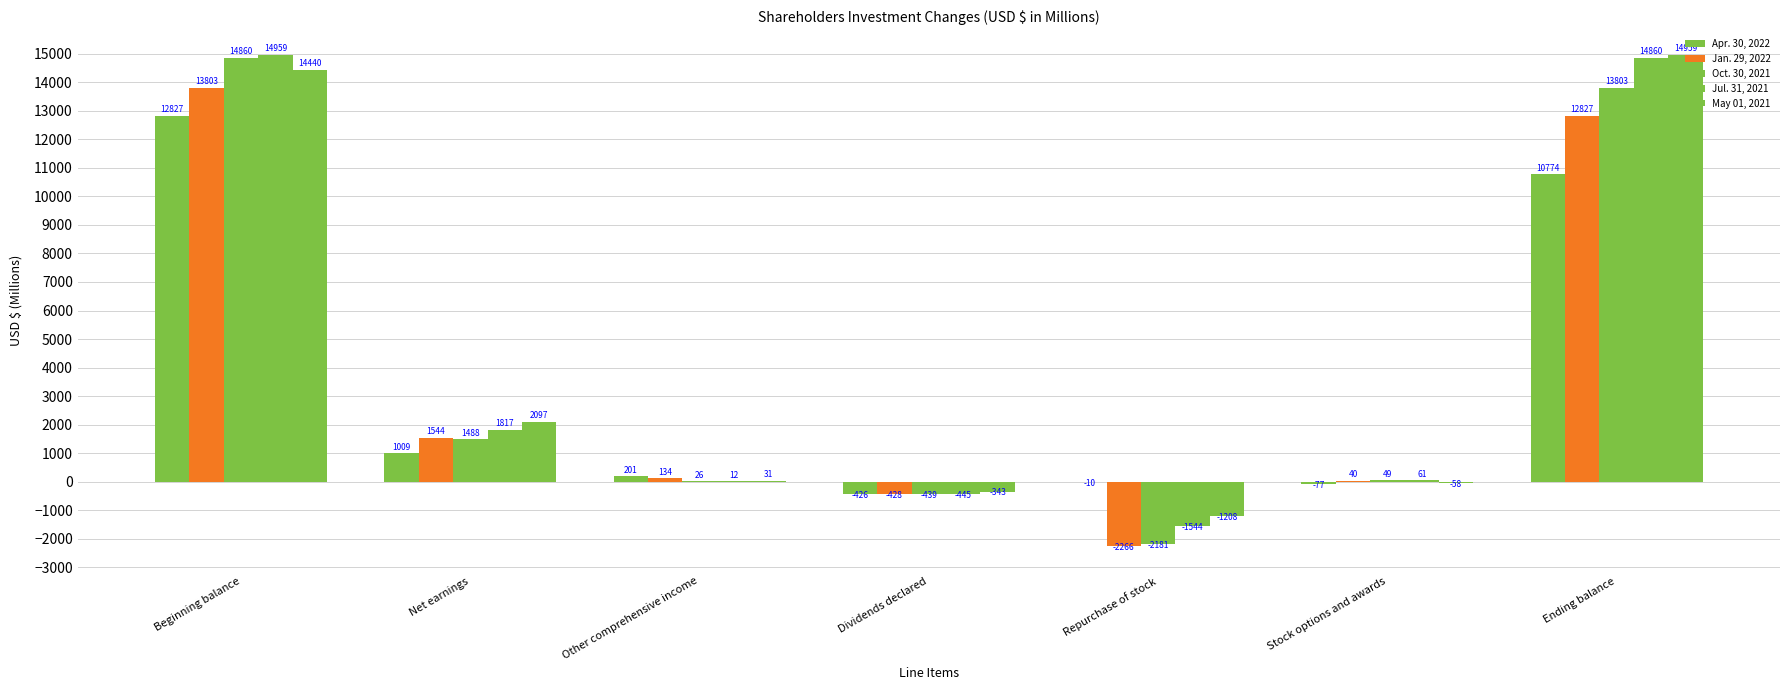

Reading right to left, transcribe all the data shown in this chart.

Apr. 30, 2022: Ending balance=10774	Stock options and awards=-77	Repurchase of stock=-10	Dividends declared=-426	Other comprehensive income=201	Net earnings=1009	Beginning balance=12827
Jan. 29, 2022: Ending balance=12827	Stock options and awards=40	Repurchase of stock=-2266	Dividends declared=-428	Other comprehensive income=134	Net earnings=1544	Beginning balance=13803
Oct. 30, 2021: Ending balance=13803	Stock options and awards=49	Repurchase of stock=-2181	Dividends declared=-439	Other comprehensive income=26	Net earnings=1488	Beginning balance=14860
Jul. 31, 2021: Ending balance=14860	Stock options and awards=61	Repurchase of stock=-1544	Dividends declared=-445	Other comprehensive income=12	Net earnings=1817	Beginning balance=14959
May 01, 2021: Ending balance=14959	Stock options and awards=-58	Repurchase of stock=-1208	Dividends declared=-343	Other comprehensive income=31	Net earnings=2097	Beginning balance=14440